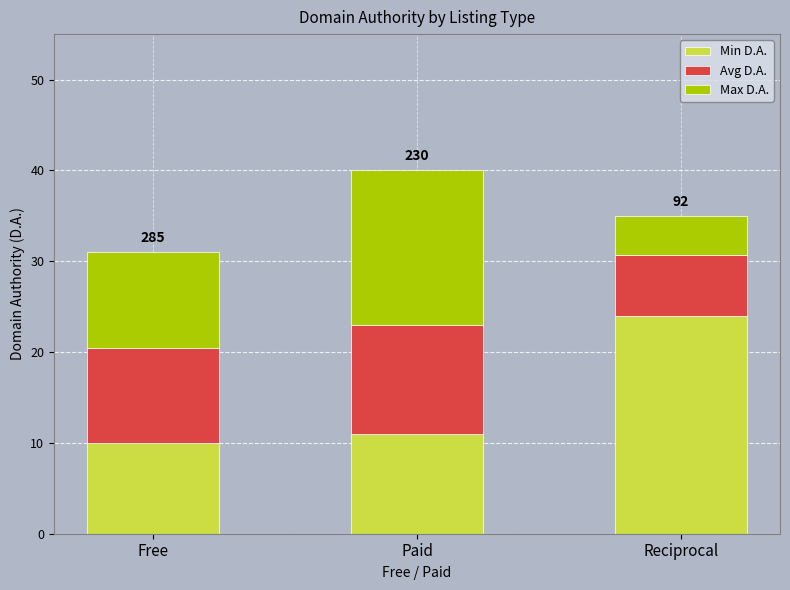

What is the sum of the Min D.A. values at Free and Reciprocal?

34.0